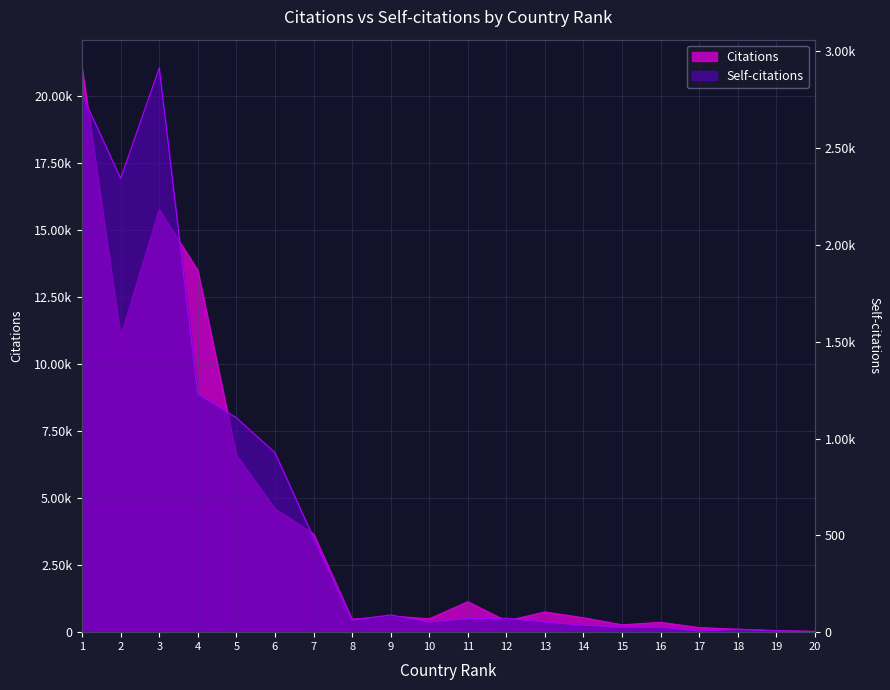

How many data points in Self-citations are above 70?

9